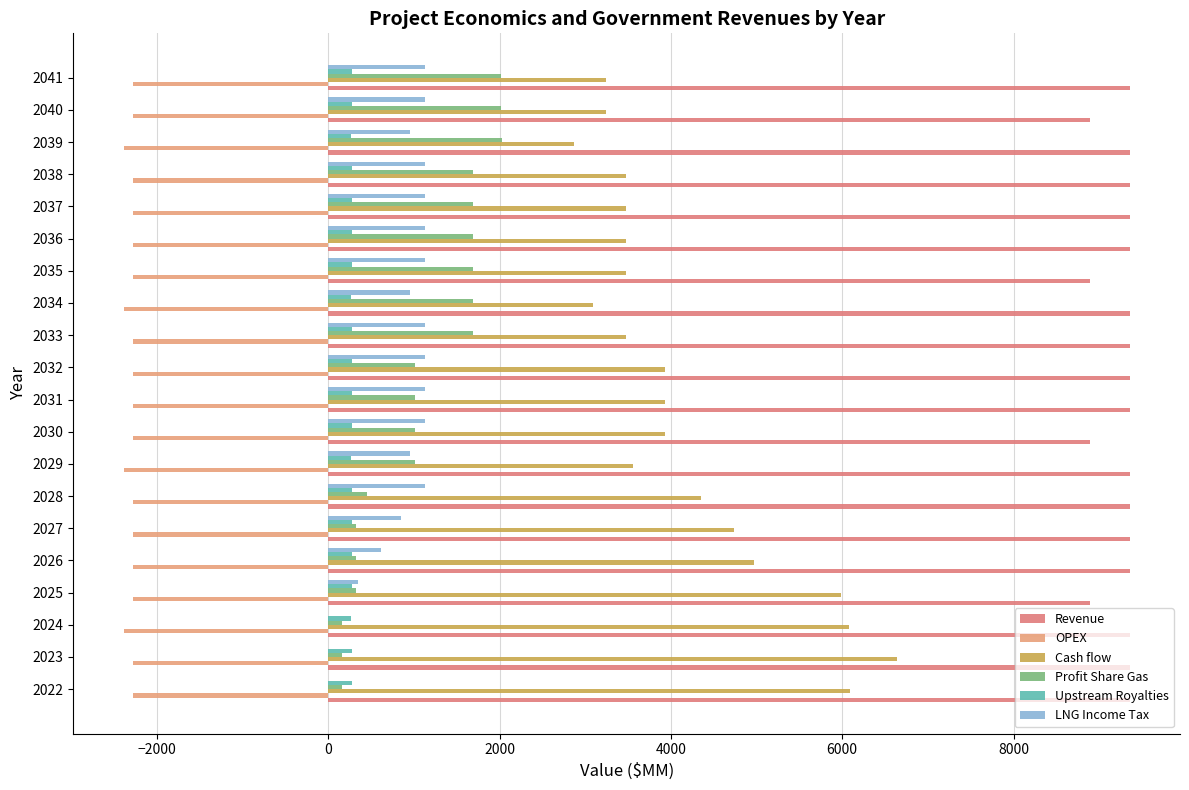

How many distinct data groups are displayed?

6